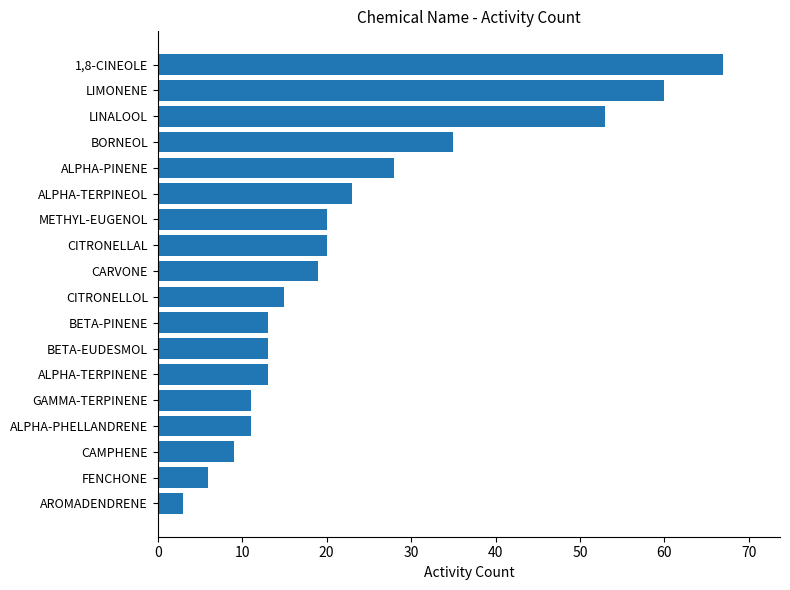

Read the value at LIMONENE.

60